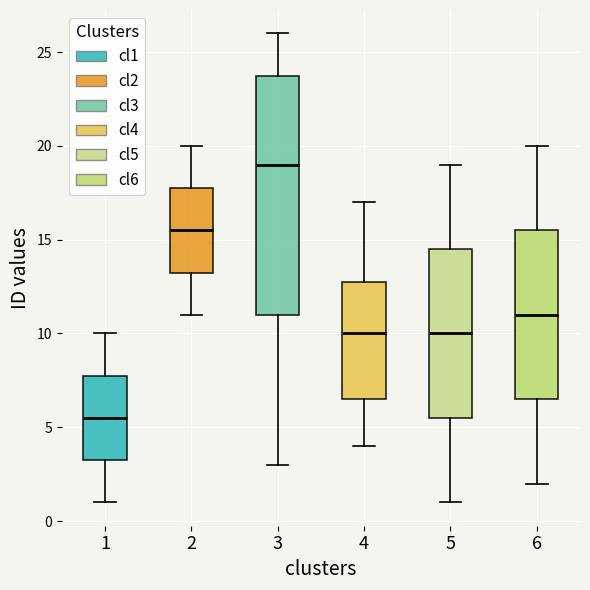

Which box's median line is the highest?

3